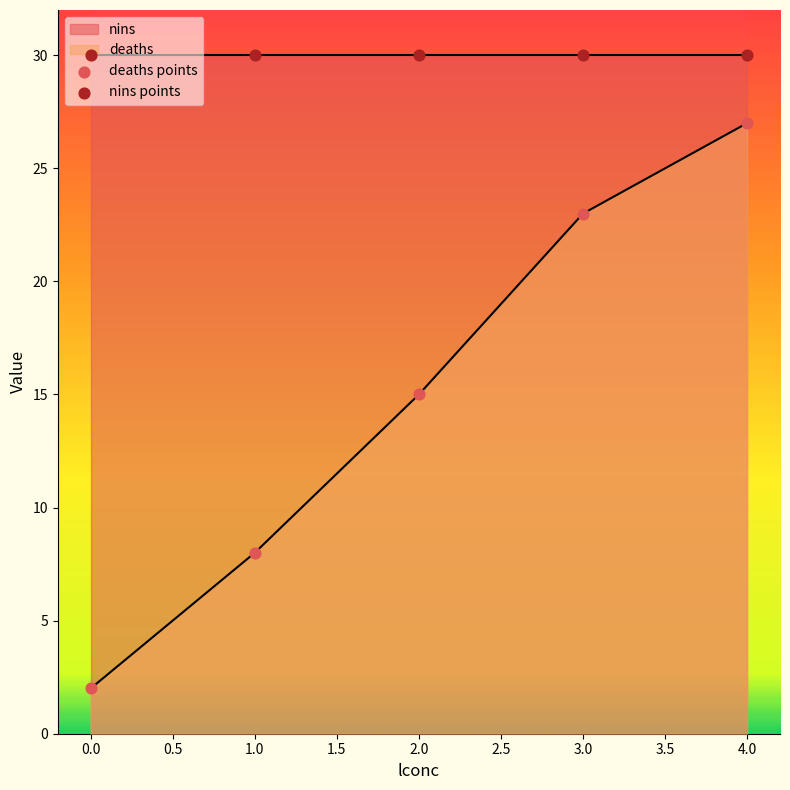

True or false: deaths has a value of 4 at 0.0.

False